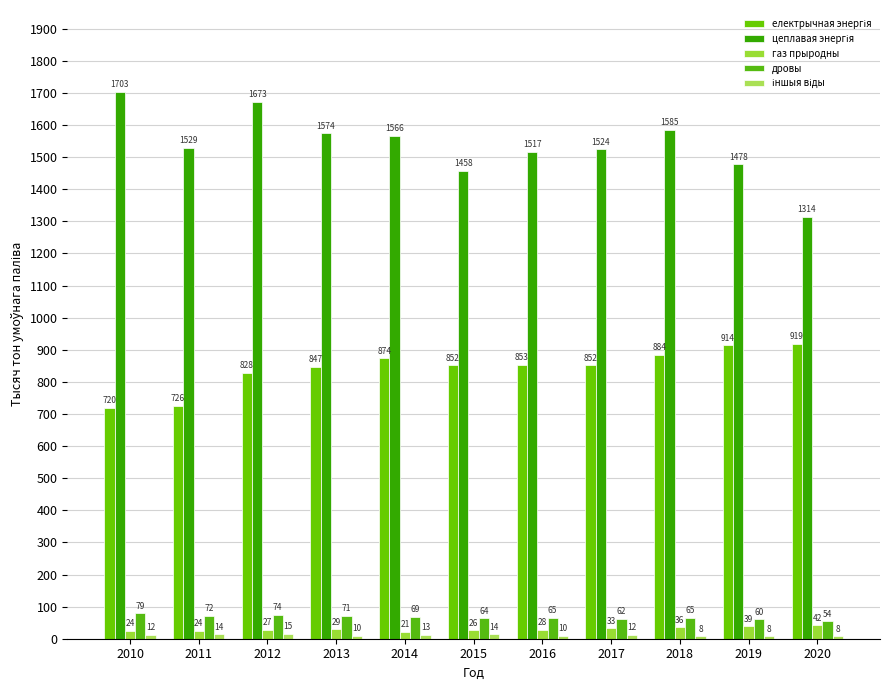

Is it true that електрычная энергія equals 958 at 2010?

False